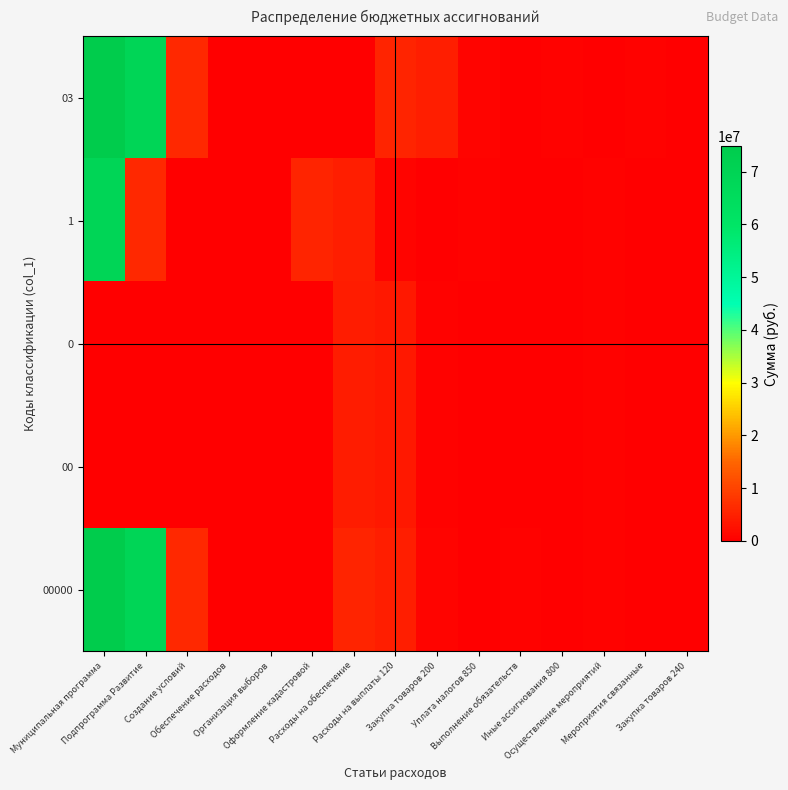

Which has a higher value, Подпрограмма Развитие or Закупка товаров 240?

Подпрограмма Развитие